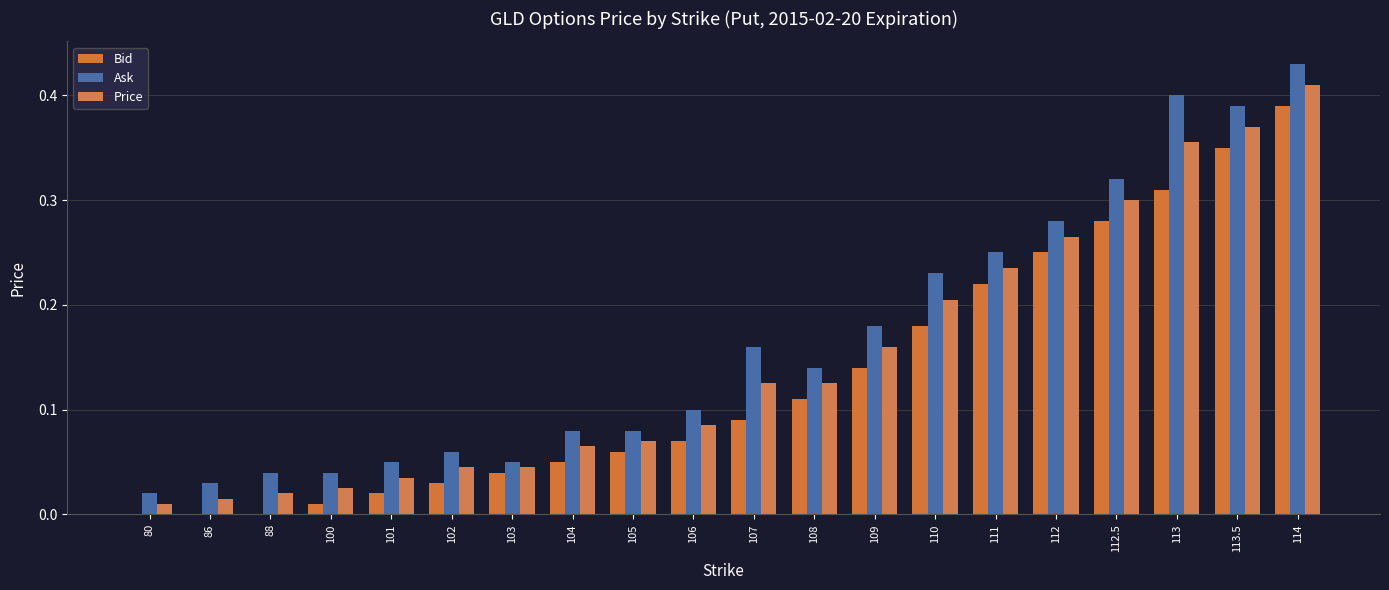

Reading right to left, list all the values displayed in this chart.

Bid: 0.4	0.3	0.3	0.3	0.2	0.2	0.2	0.1	0.1	0.1	0.1	0.1	0.1	0.0	0.0	0.0	0.0	0.0	0.0	0.0
Ask: 0.4	0.4	0.4	0.3	0.3	0.2	0.2	0.2	0.1	0.2	0.1	0.1	0.1	0.1	0.1	0.1	0.0	0.0	0.0	0.0
Price: 0.4	0.4	0.4	0.3	0.3	0.2	0.2	0.2	0.1	0.1	0.1	0.1	0.1	0.0	0.0	0.0	0.0	0.0	0.0	0.0